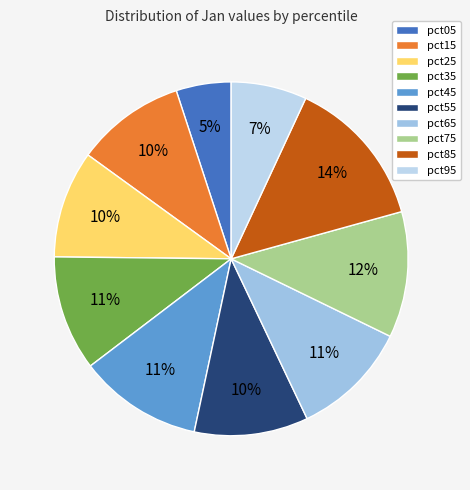

To the nearest percent, what is the combined percentage of pct85 and pct45?

25%